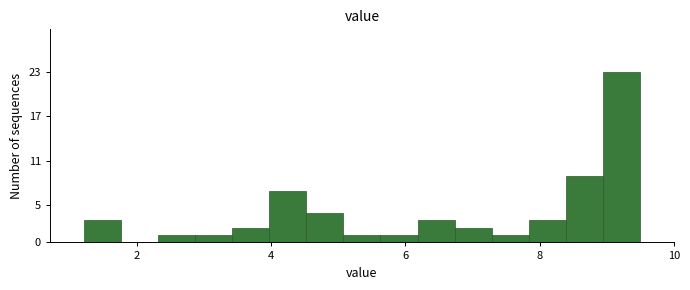

Around what value on the x-axis is the tallest bar? Give the approximate position of its centre, as read against the axis.

9.2